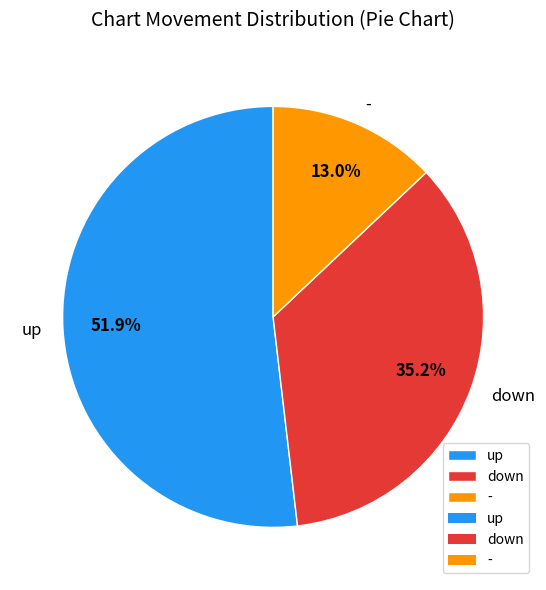

How much of the chart is everything except -?

87.0%